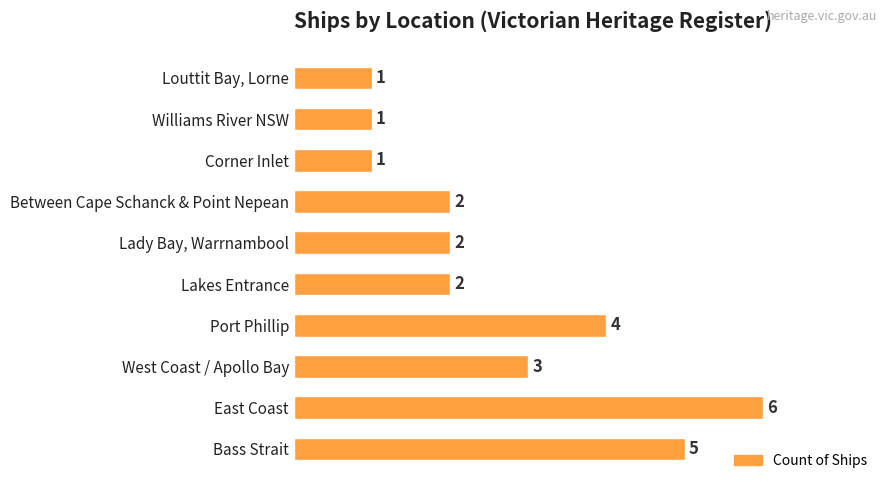

Is it true that the value at Corner Inlet is 1?

True